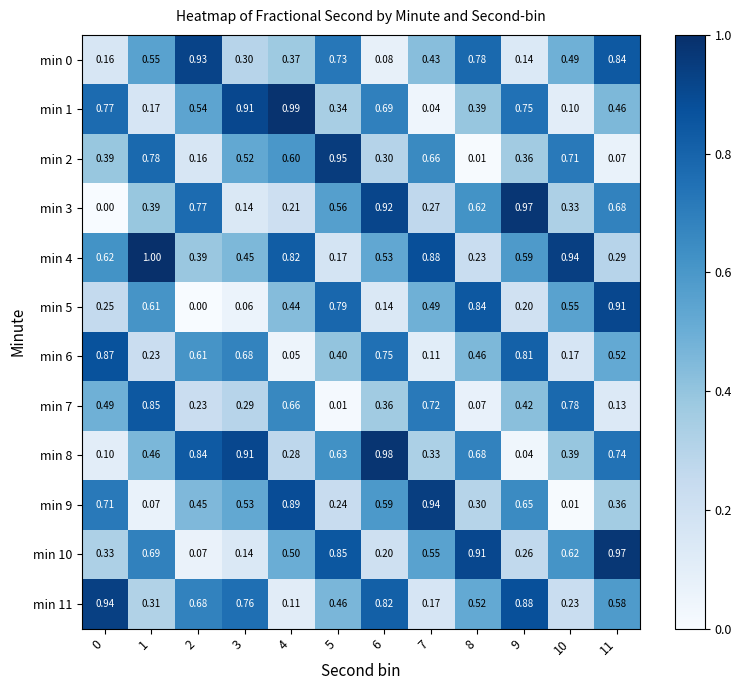

Is the value of min 11 at 4 greater than the value of min 10 at 11?

No